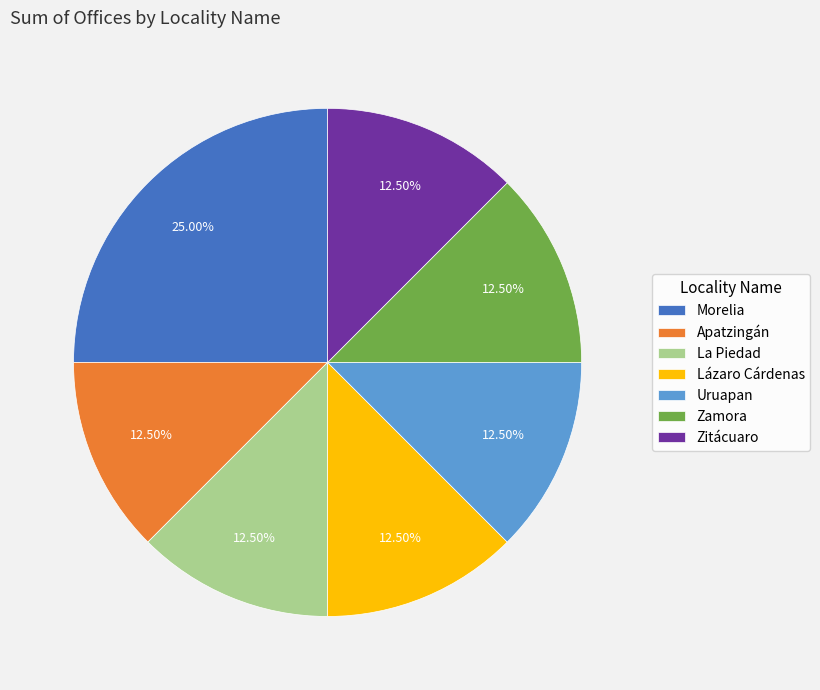

Combined, do Morelia and Lázaro Cárdenas account for over 50%?

No